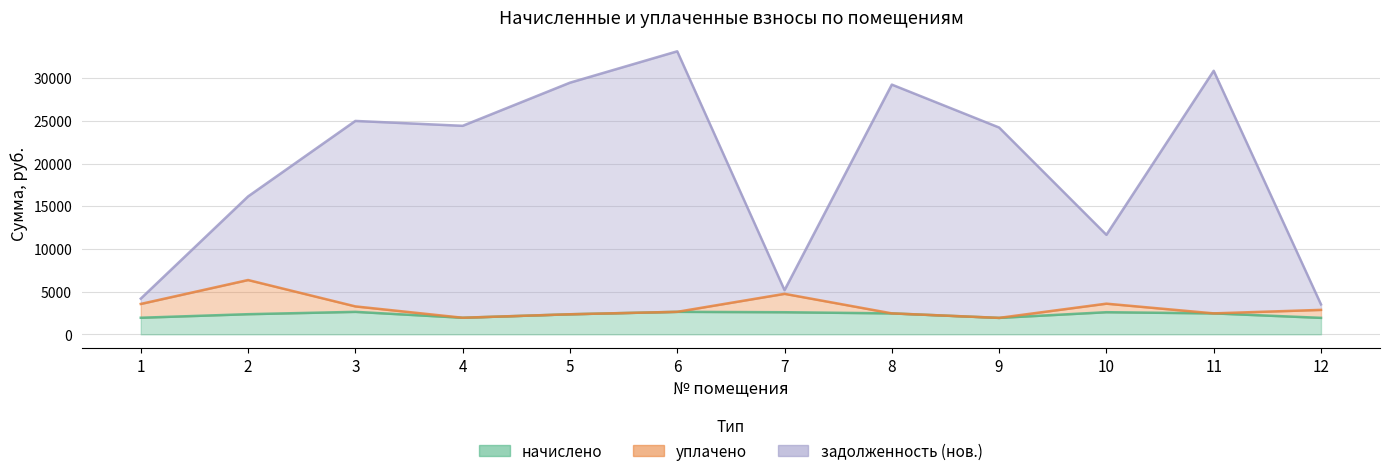

How many data points in начислено are above 2451?

6